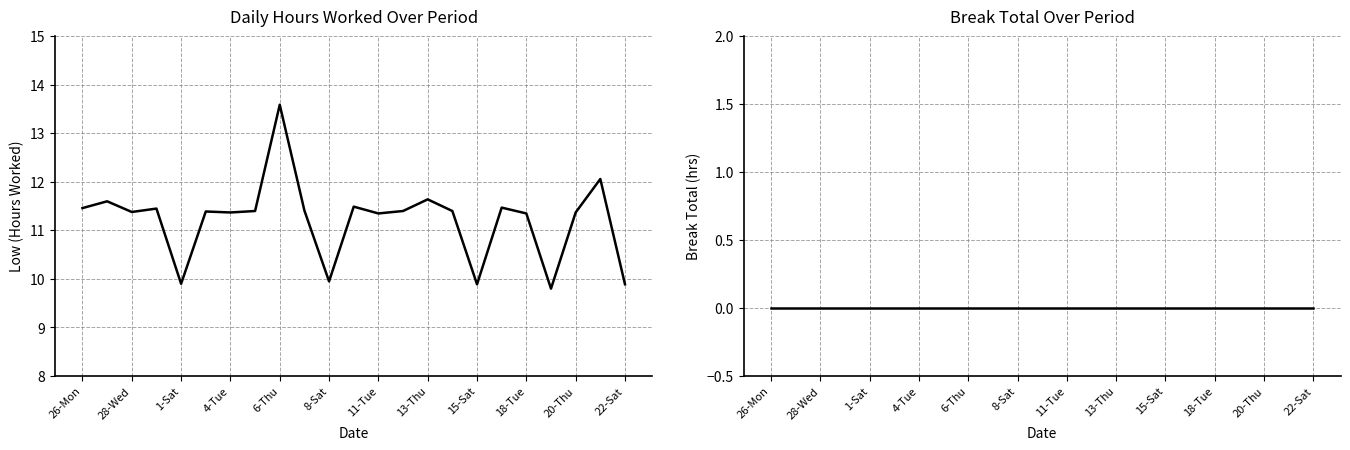

At which label is Break Total (hrs) closest to 0?

26-Mon